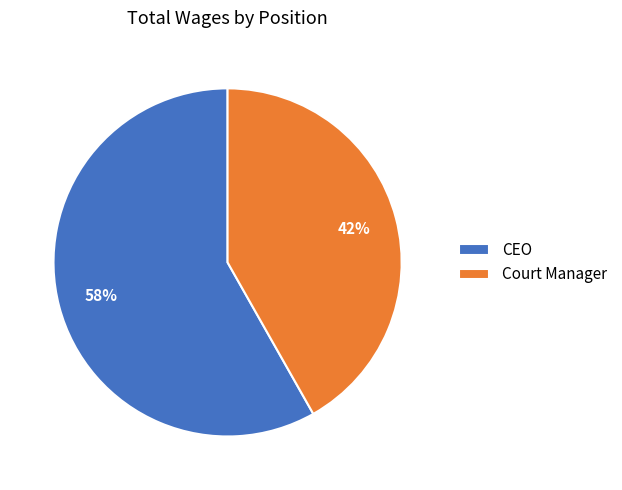

Between Court Manager and CEO, which is larger?

CEO